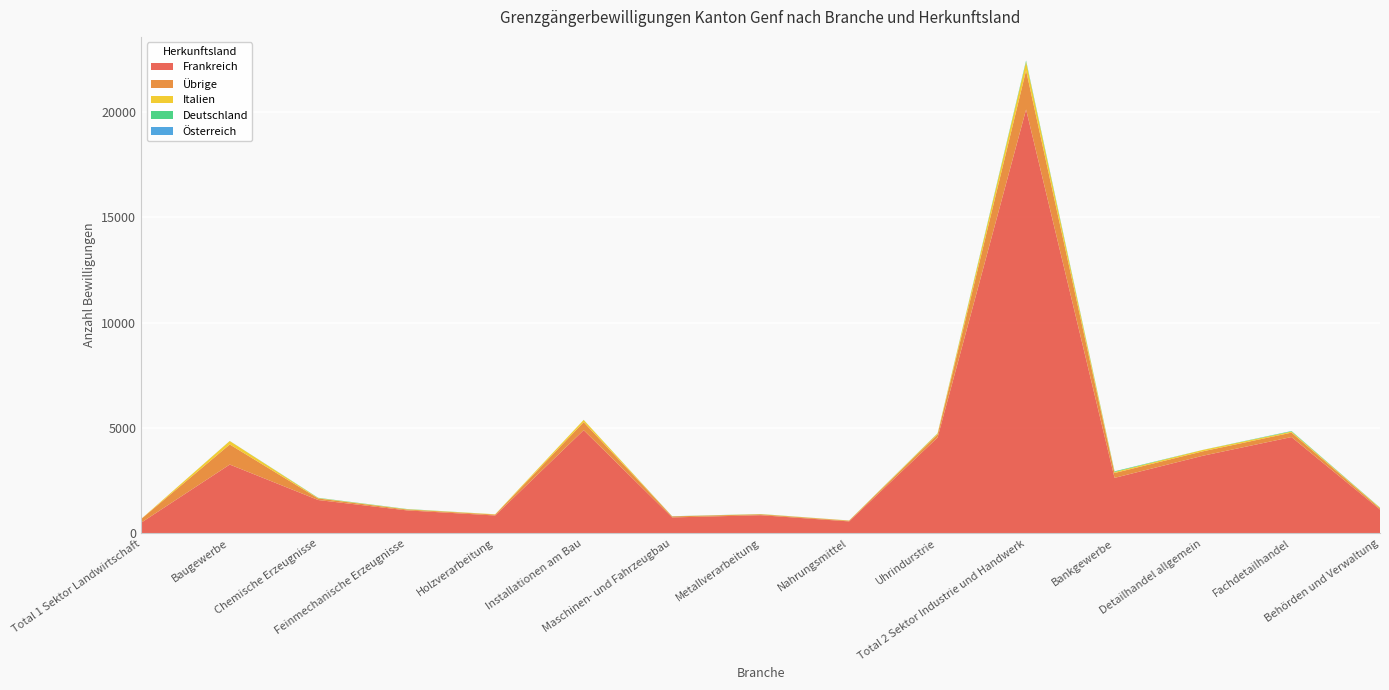

Reading left to right, what are all the values shown in this chart?

Frankreich: 514	3269	1586	1096	853	4900	760	867	572	4551	20110	2637	3688	4573	1135
Übrige: 175	952	73	41	42	381	48	40	32	148	1854	230	210	209	55
Italien: 6	163	20	15	14	104	4	11	10	45	410	50	66	52	27
Deutschland: 0	3	12	10	1	3	4	5	2	9	52	29	3	22	8
Österreich: 0	1	1	0	0	0	2	0	0	1	6	1	0	3	3